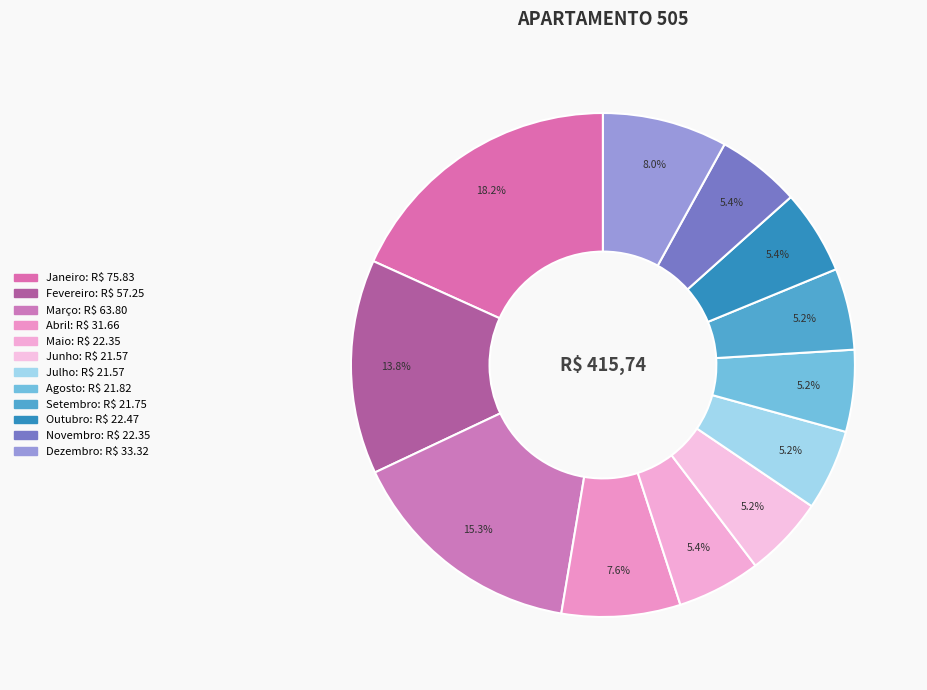

Count the number of slices in the pie.

12